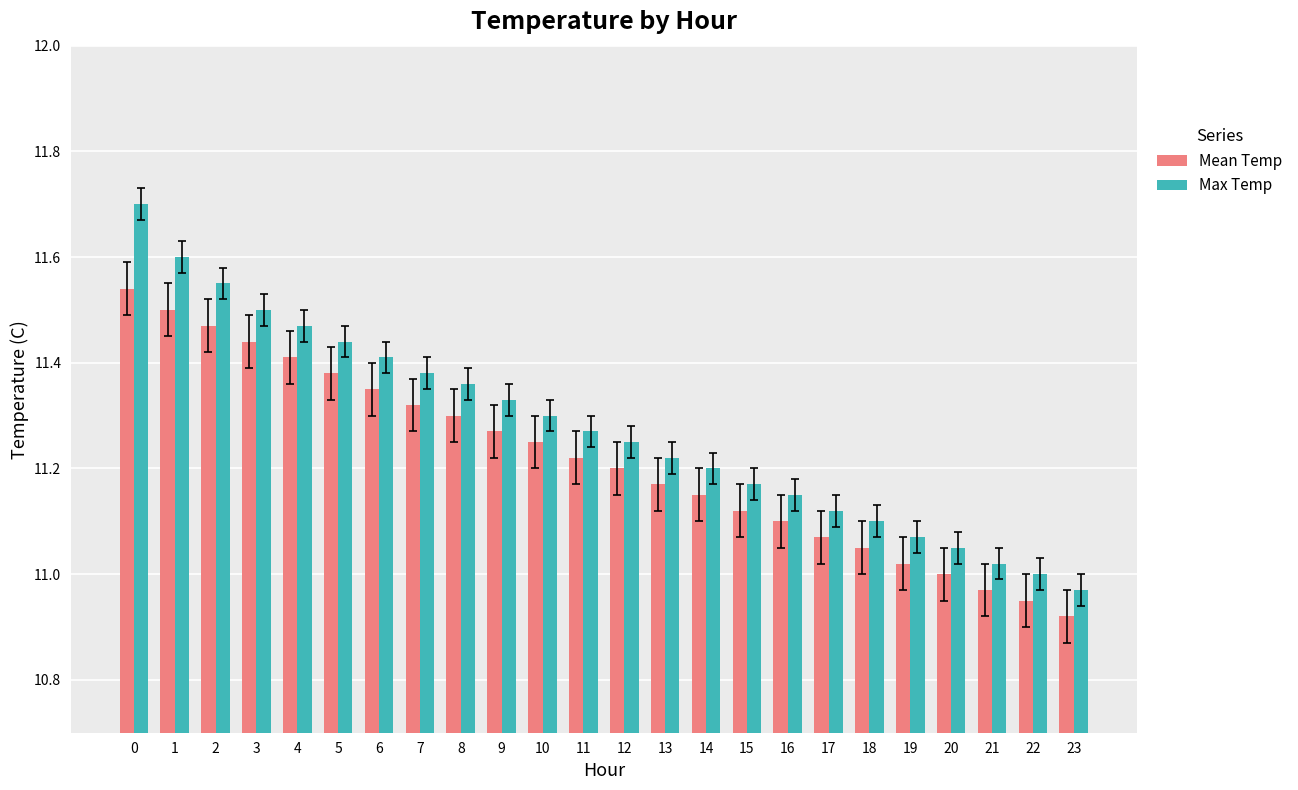

What is the sum of the Max Temp values at 2 and 3?

23.1